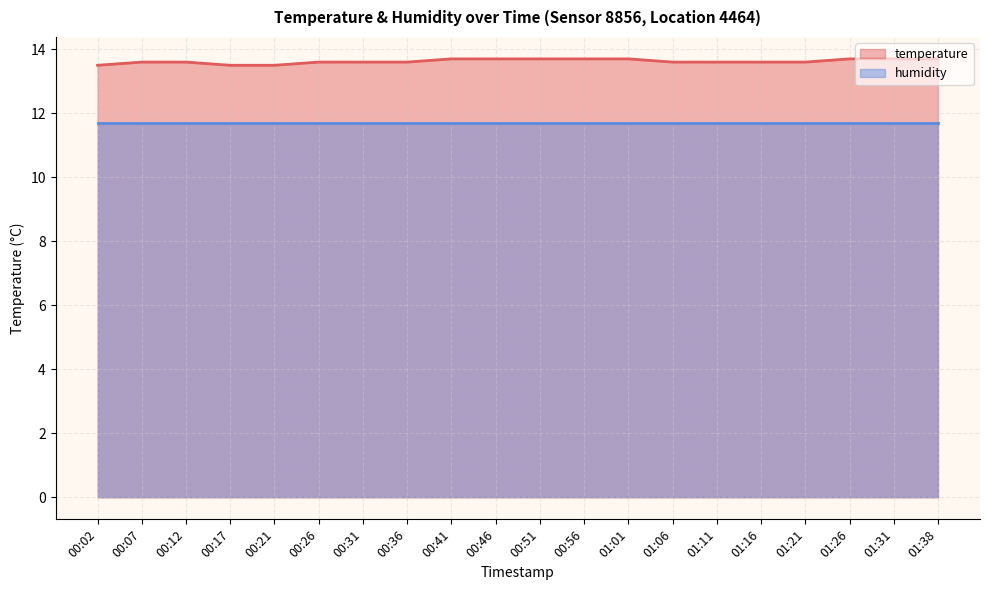

What is the sum of all values?

272.5